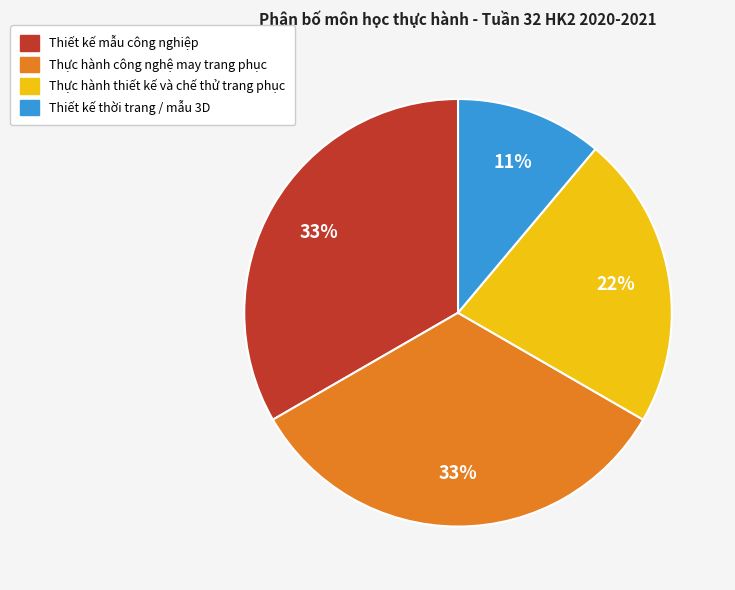

How many slices are in this pie chart?

4